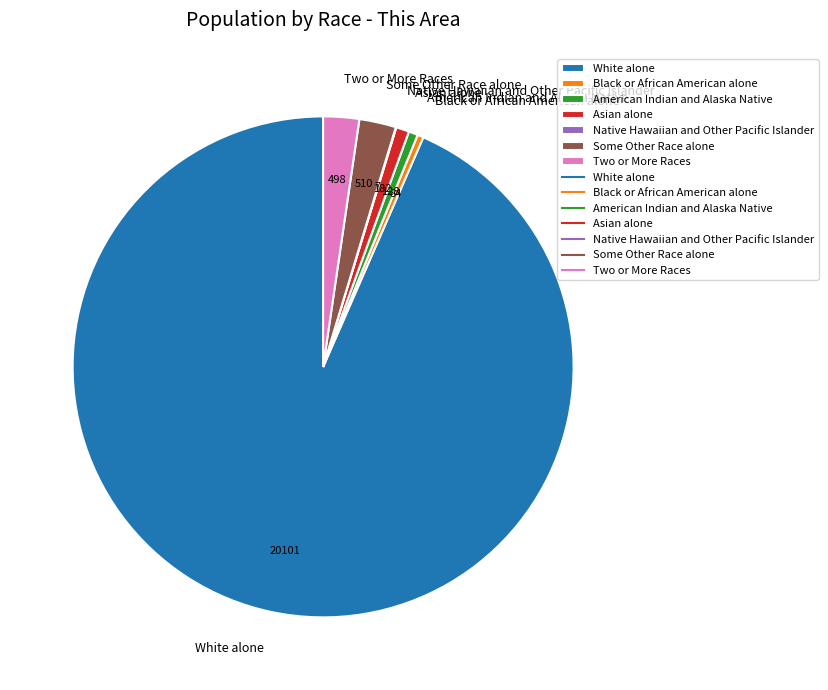

What is the largest slice in the pie chart?

White alone